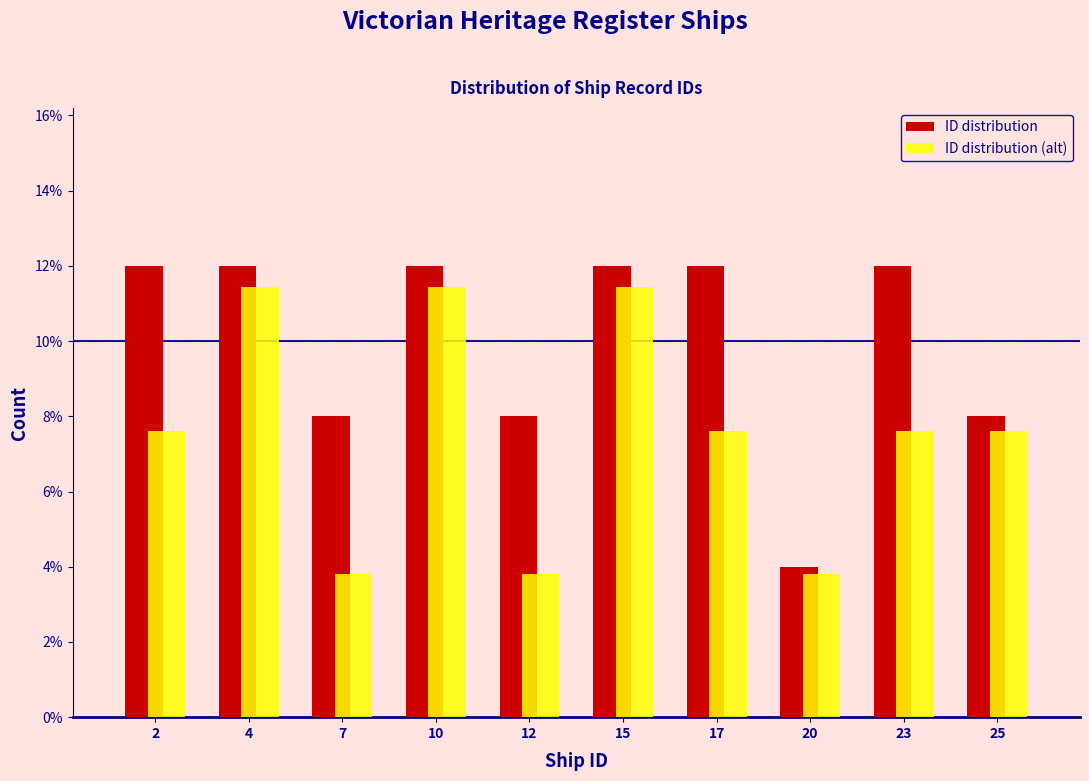

Reading right to left, transcribe all the data shown in this chart.

ID distribution: 8.0	12.0	4.0	12.0	12.0	8.0	12.0	8.0	12.0	12.0
ID distribution (alt): 7.6	7.6	3.8	7.6	11.4	3.8	11.4	3.8	11.4	7.6